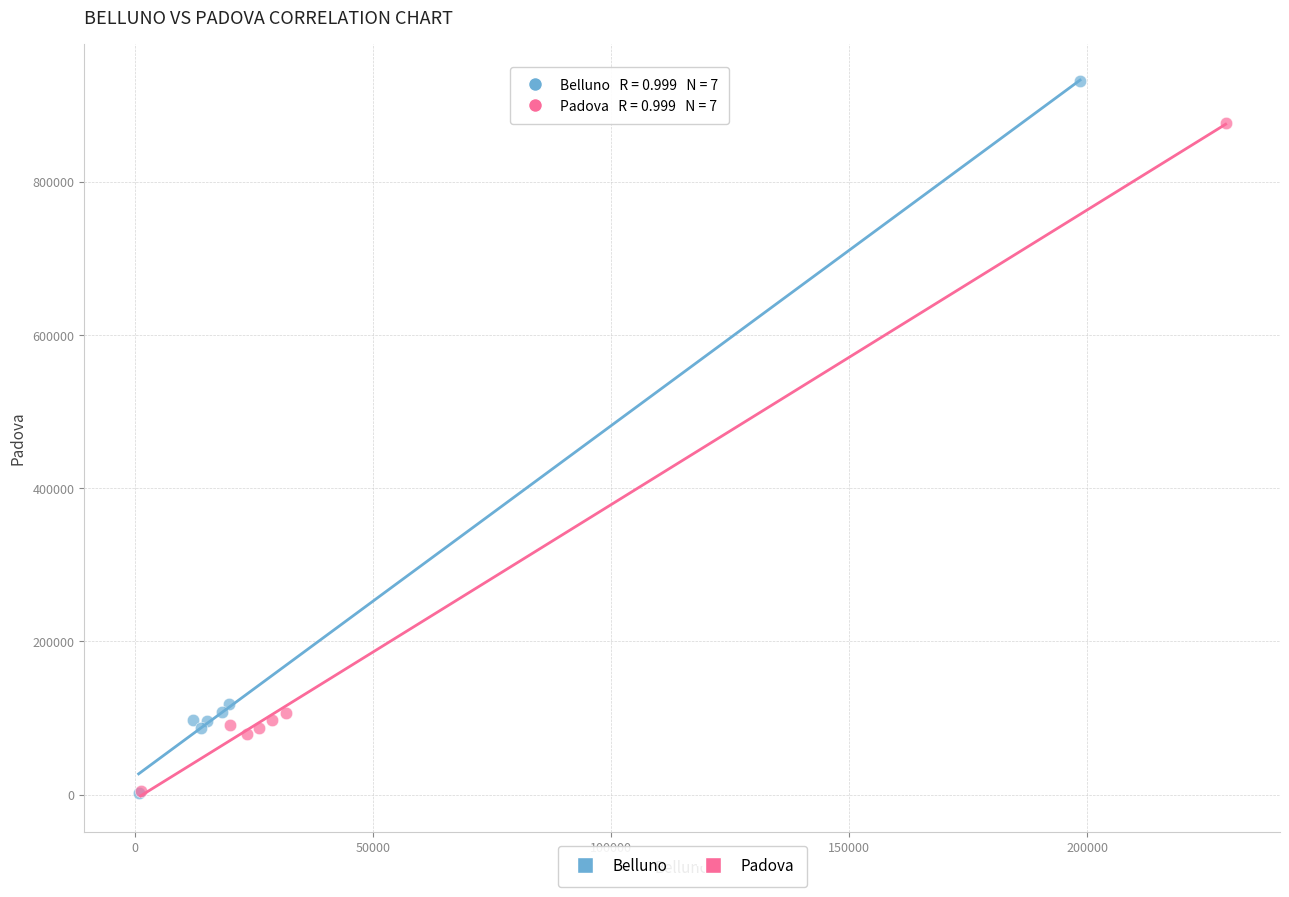

Which series has the widest spread of Y values?

Belluno